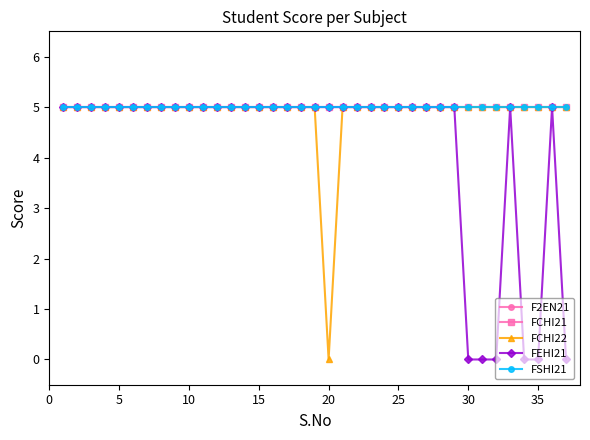

Does the chart have visible grid lines?

No